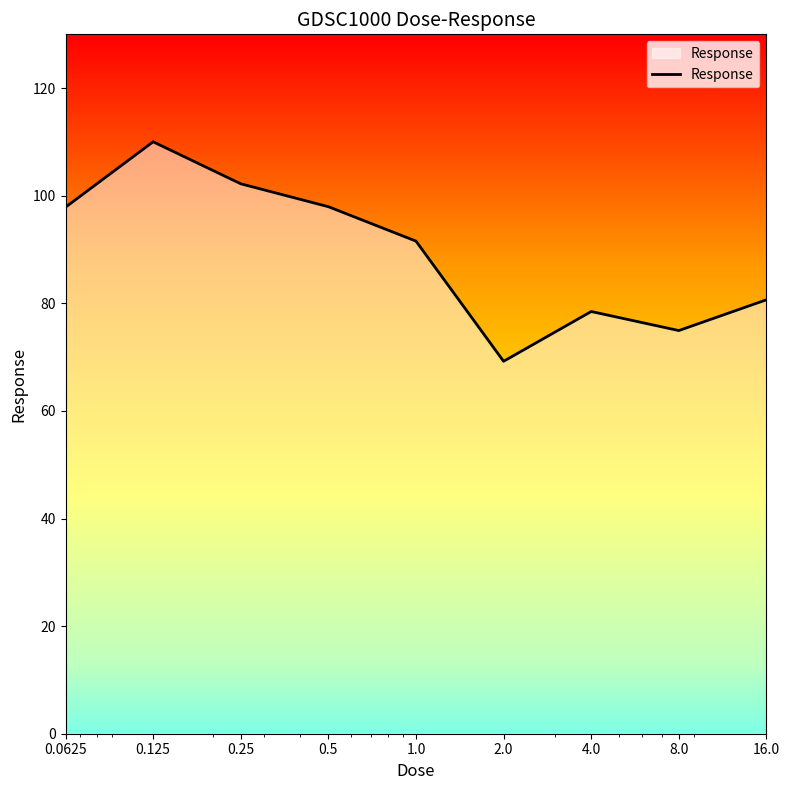

What is the difference between the maximum and minimum values?

40.8